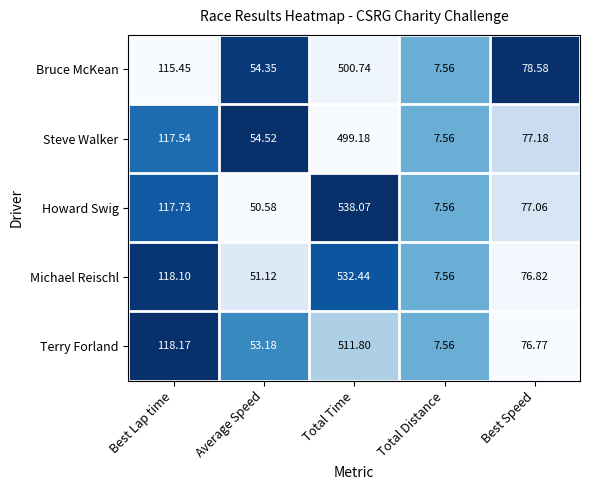

Rank the series at Total Time from highest to lowest value.

Howard Swig, Michael Reischl, Terry Forland, Bruce McKean, Steve Walker